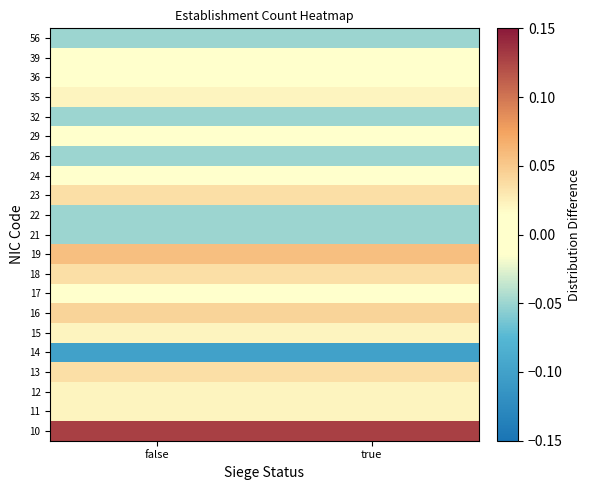

At how many categories does at least one series exceed 0?

2